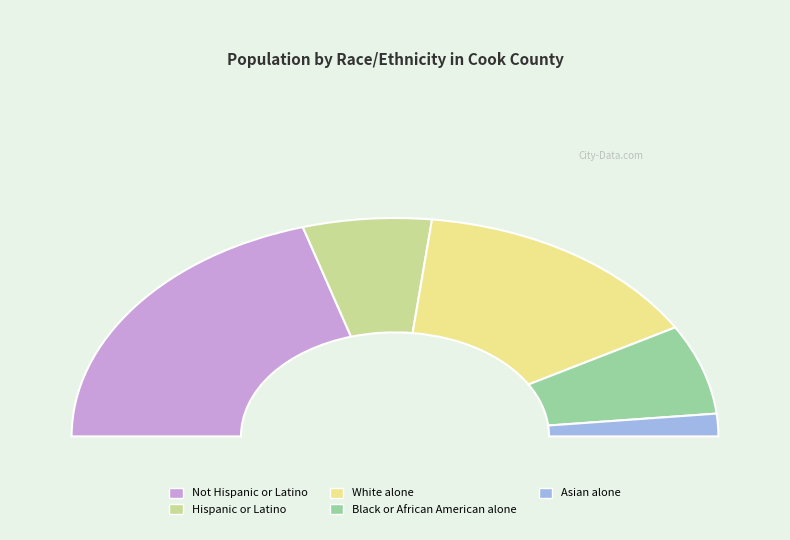

How many slices are in this pie chart?

5